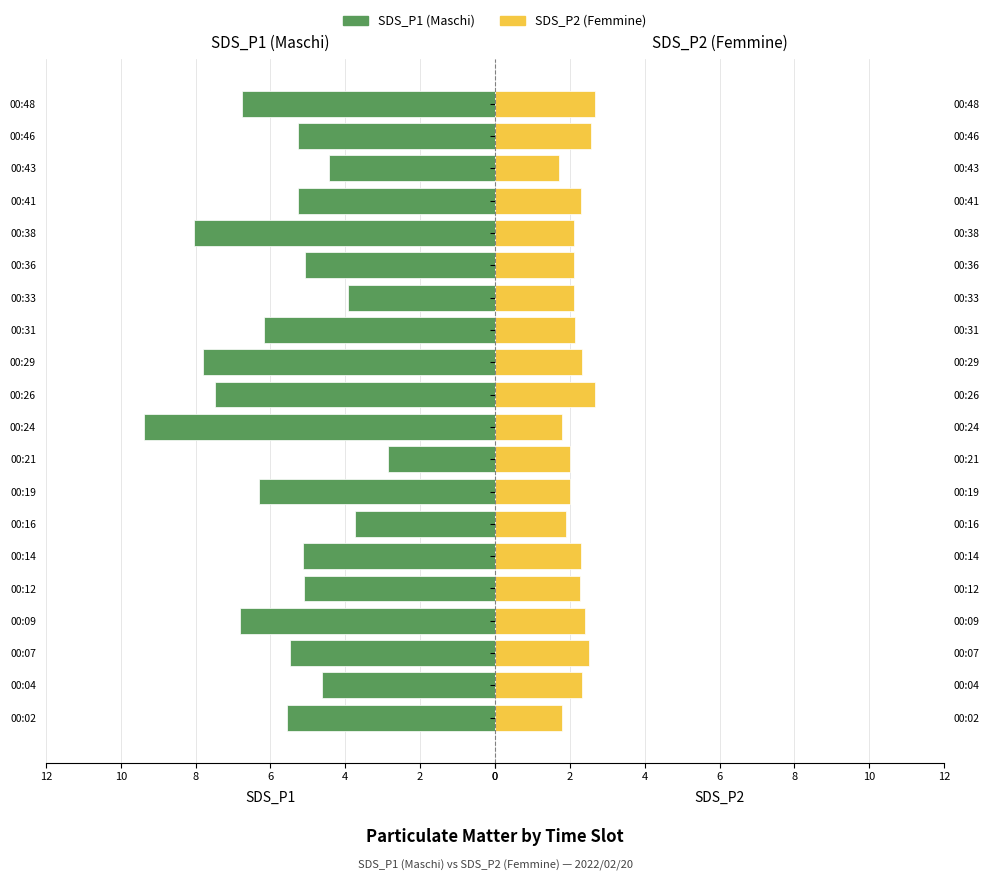

What is the maximum value shown in the chart?

9.4